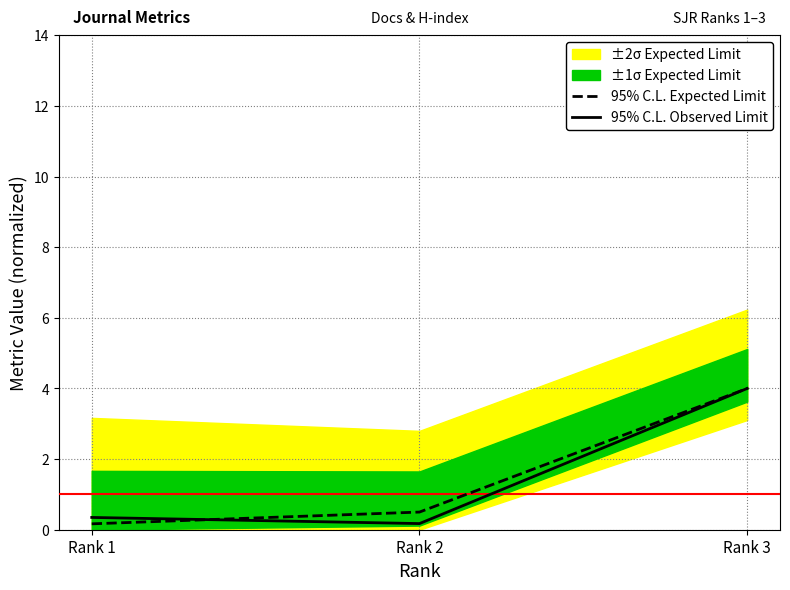

Read the 95% C.L. Expected Limit value at Rank 3.

4.0